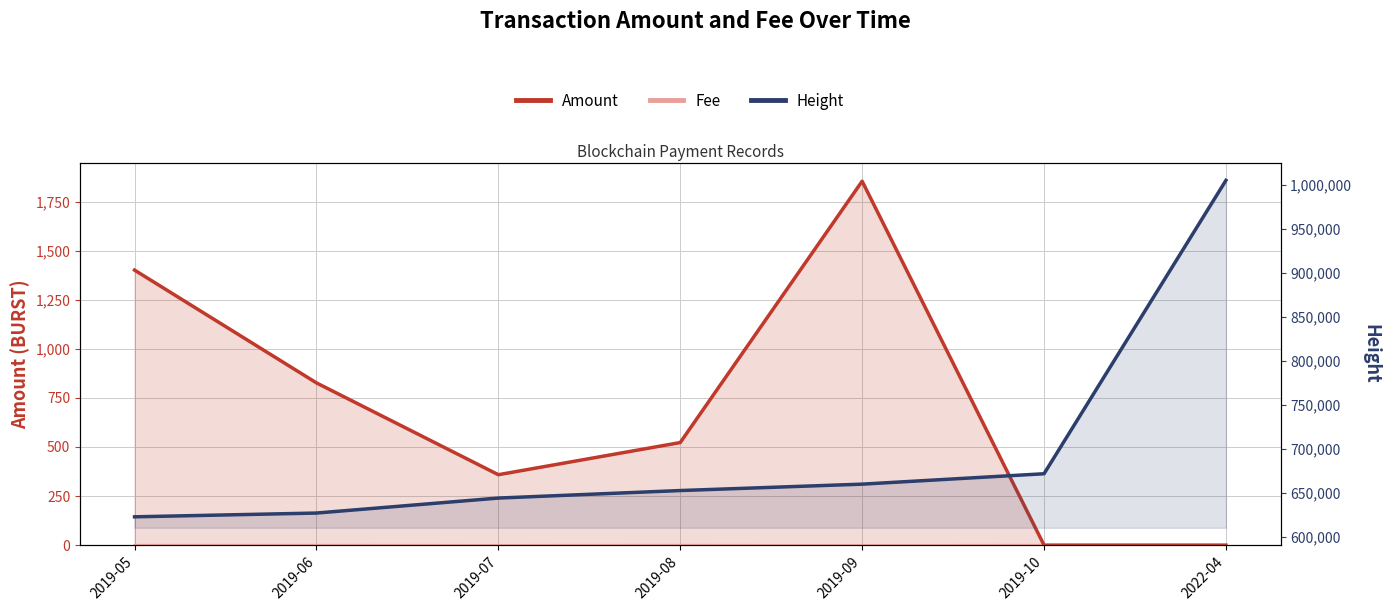

Reading left to right, what are all the values shown in this chart?

Amount: 1401.2	826.6	358.8	522.6	1854.0	0.0	0.0
Fee: 0.9	1.0	0.5	1.0	0.1	1.1	0.1
Height: 622800.0	627091.0	644140.0	652691.0	659970.0	671802.0	1005560.0